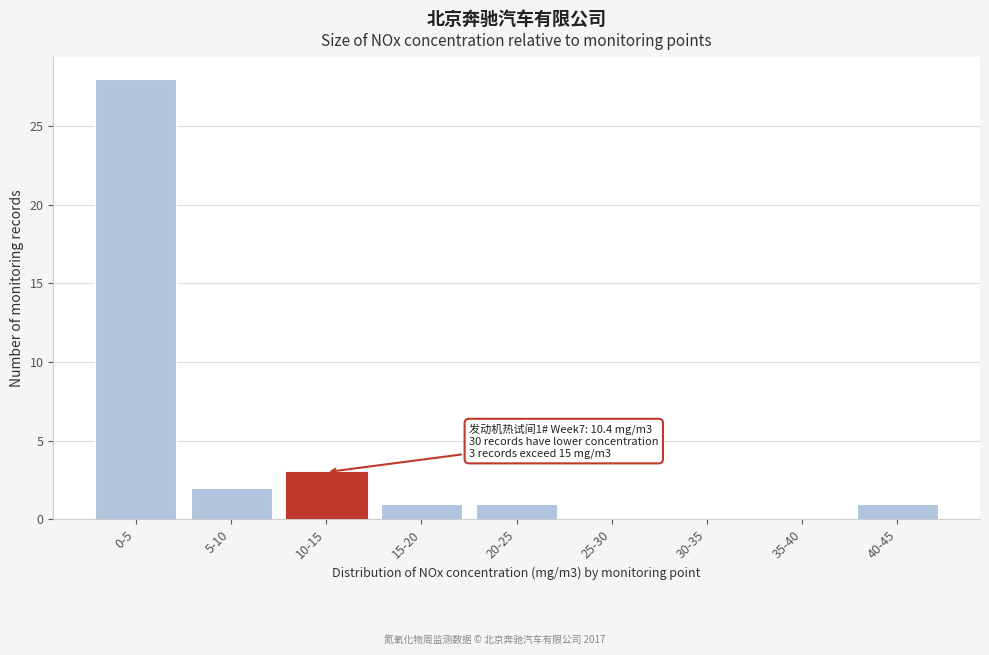

Reading left to right, transcribe all the data shown in this chart.

0-5=28	5-10=2	10-15=3	15-20=1	20-25=1	25-30=0	30-35=0	35-40=0	40-45=1